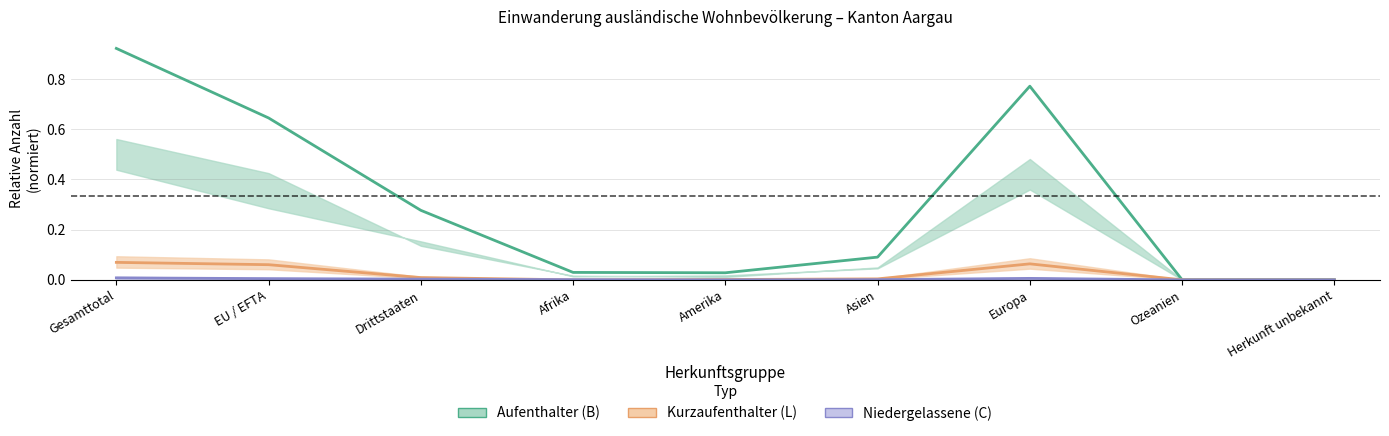

What are all the series names shown in the legend?

Aufenthalter (B), Kurzaufenthalter (L), Niedergelassene (C)